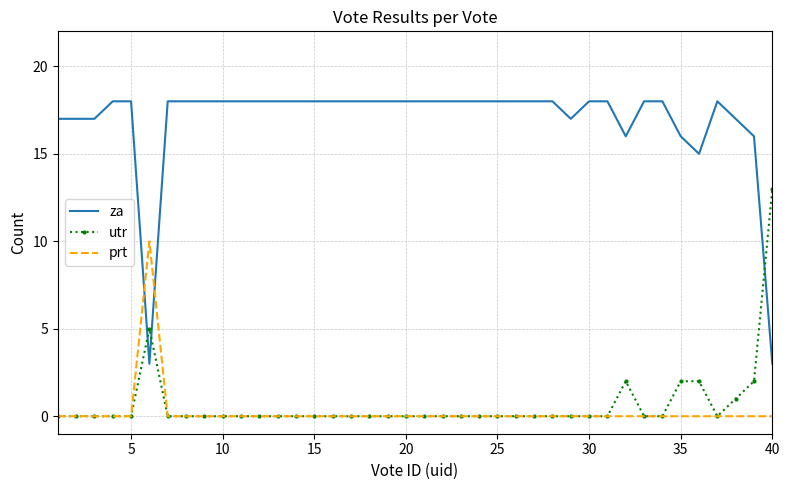

Which series has the largest total across all categories?

za